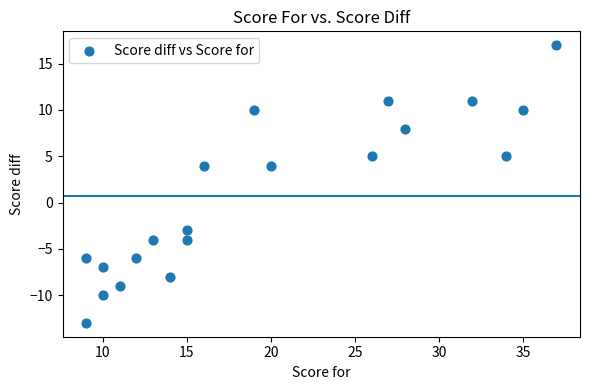

What is the range of X values (max minus min)?

28